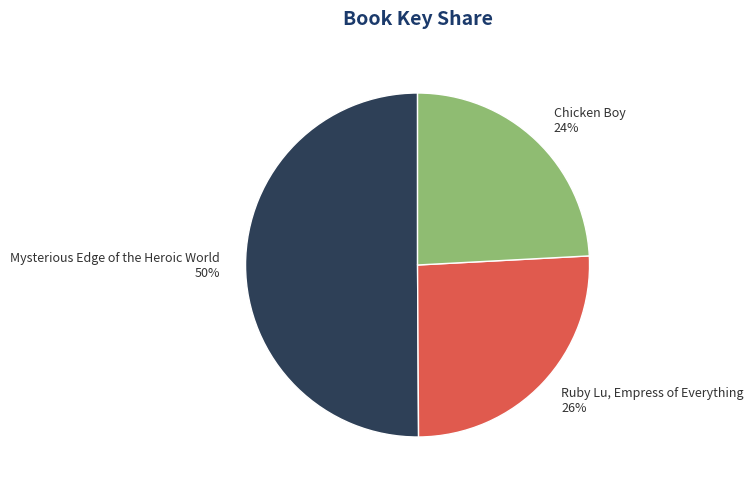

Is the sum of Ruby Lu, Empress of Everything and Mysterious Edge of the Heroic World greater than half?

Yes